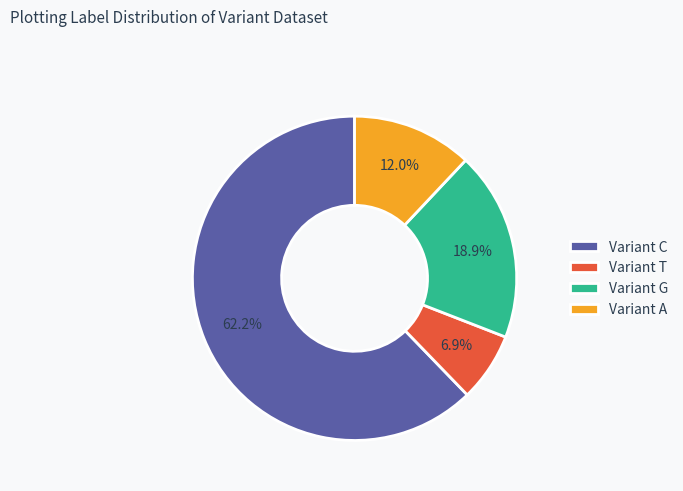

What percentage is NOT represented by Variant A?

88.0%